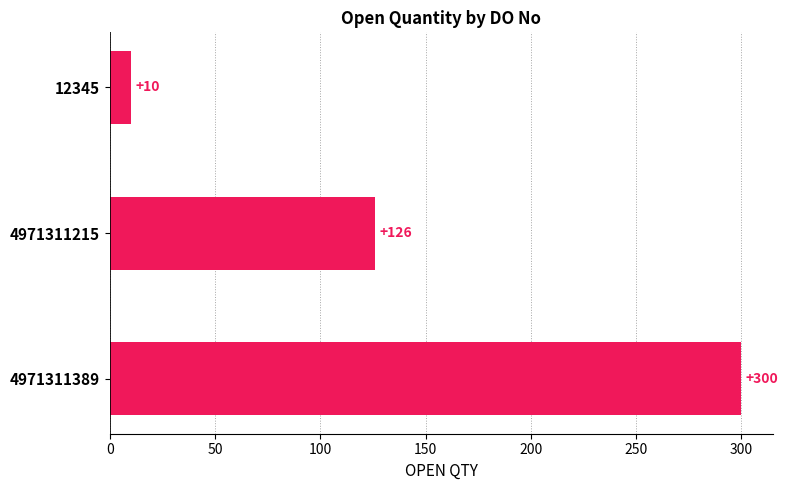

What is the greatest value displayed?

300